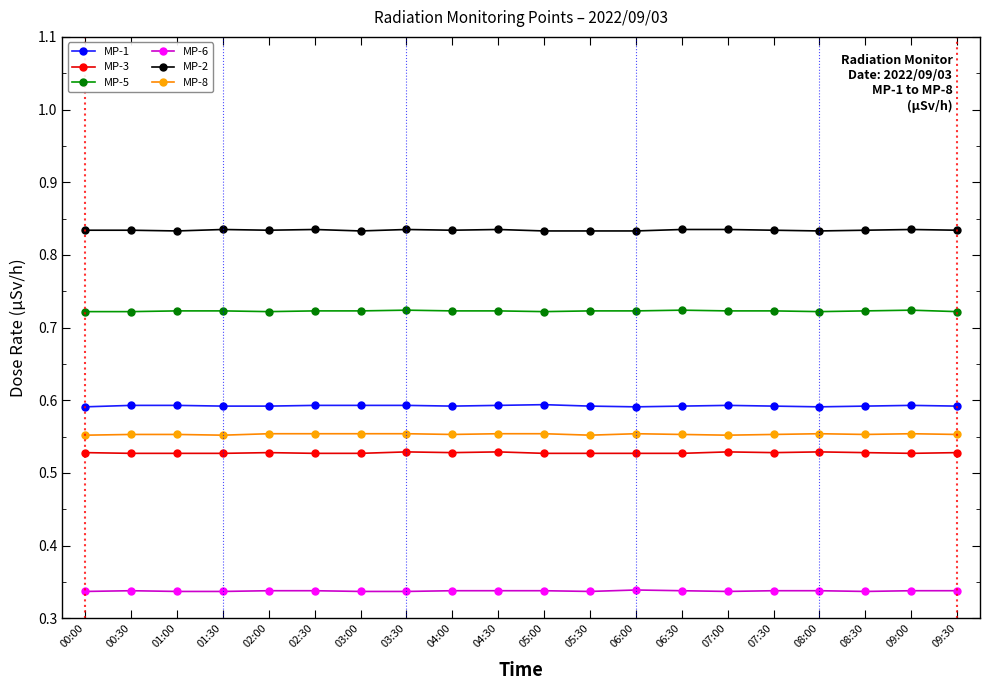

The MP-8 series shows 0.6 at 05:30. True or false?

True